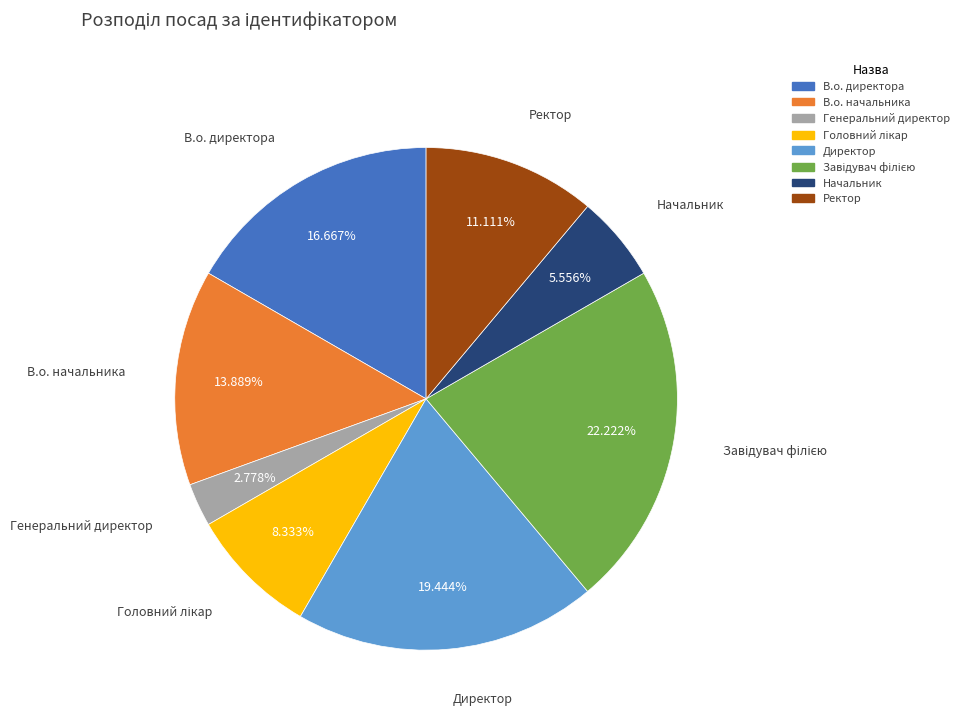

Combined, what portion of the pie is В.о. директора and Начальник?

22.2%